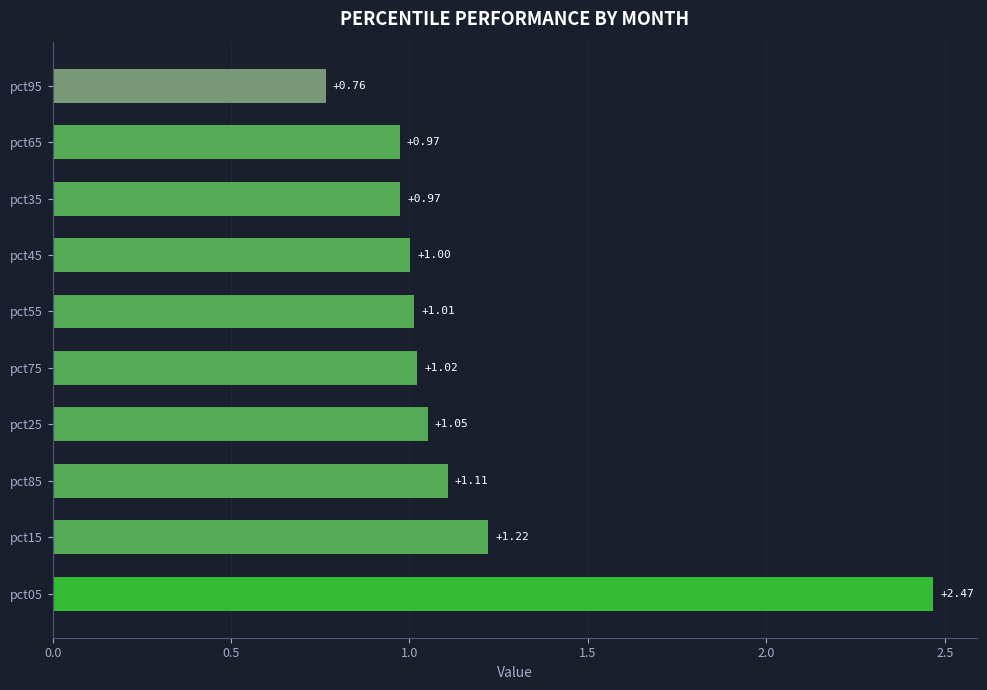

Does the chart contain any negative values?

No